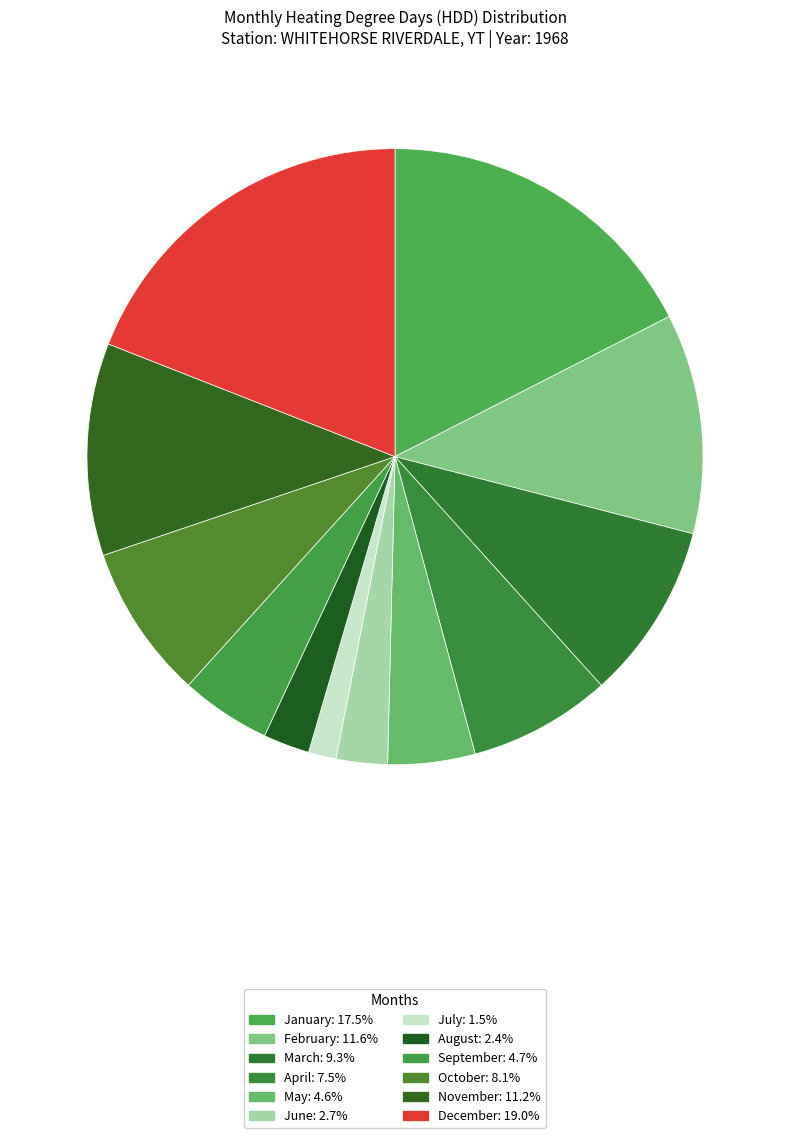

To the nearest percent, what is the average slice percentage?

8%